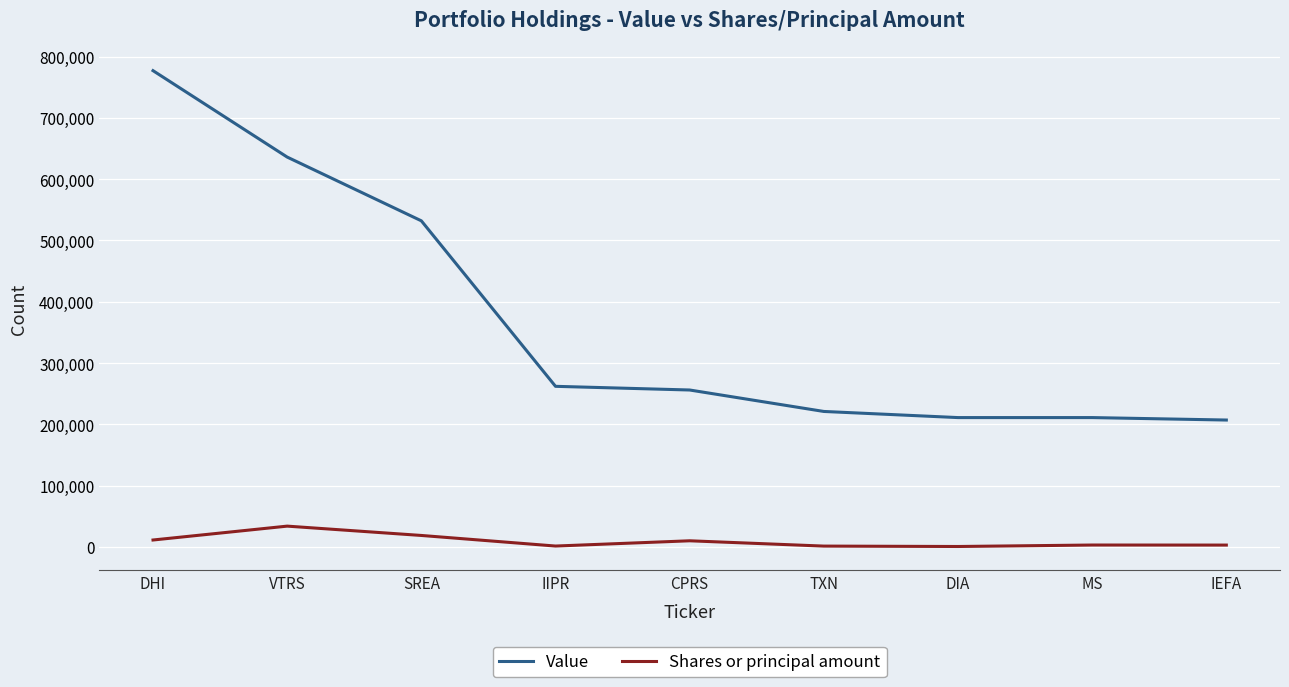

List the series in order of their peak value, lowest first.

Shares or principal amount, Value